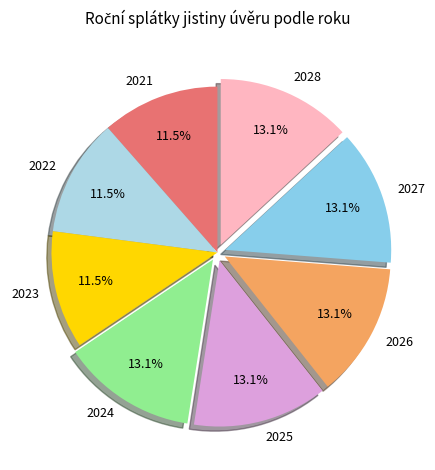

What is the ratio of the value at 2028 to the value at 2027?

1.0